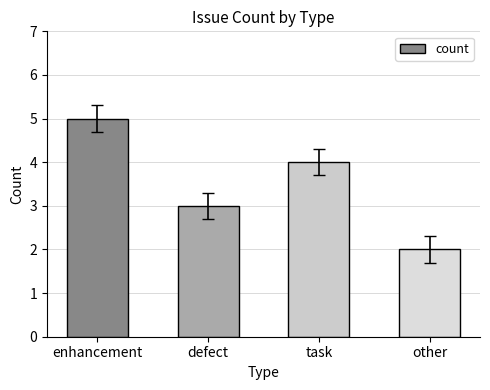

Is it true that the value at enhancement is 8?

False